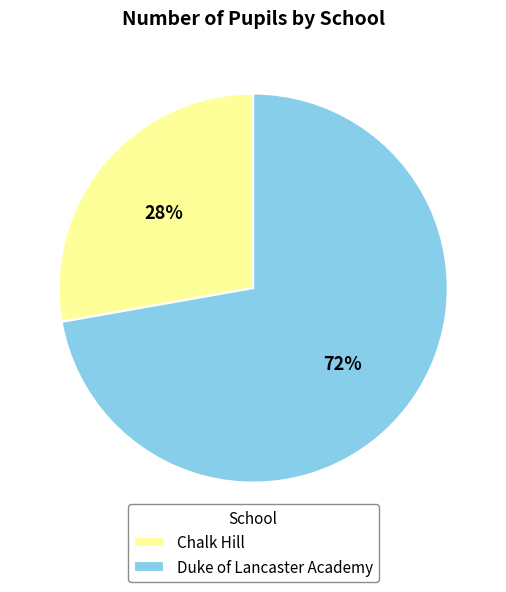

To the nearest percent, what is the difference between the largest and smallest slice percentages?

44%